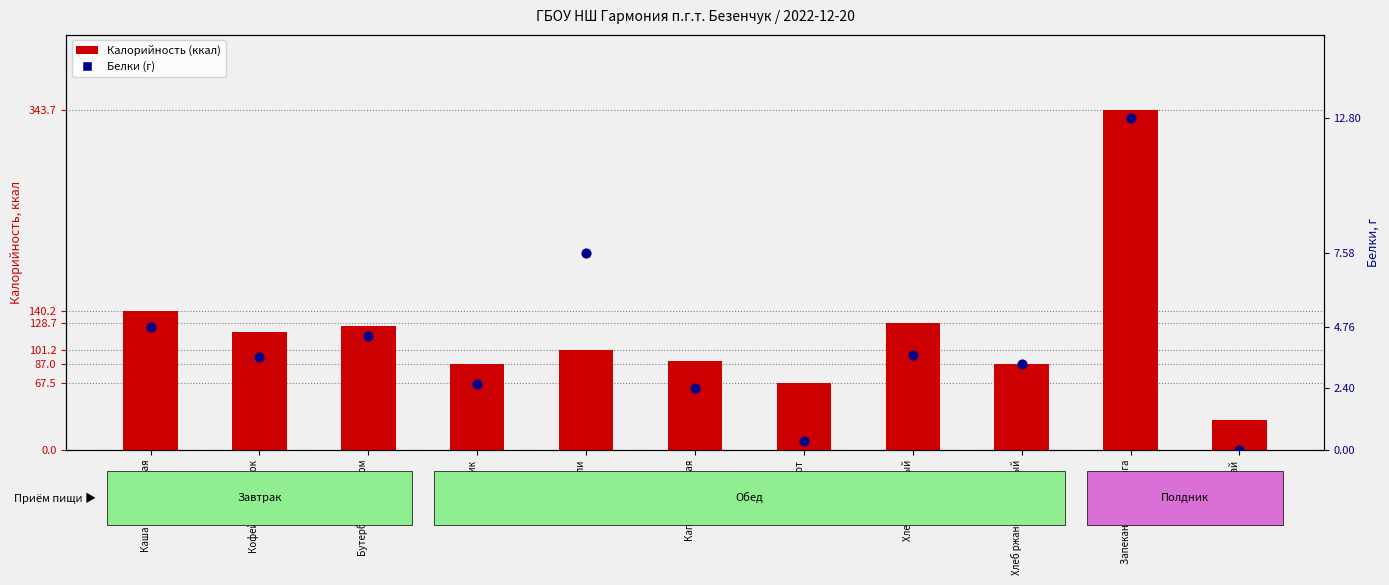

At which category is the sum across all series the highest?

Запеканка из творога